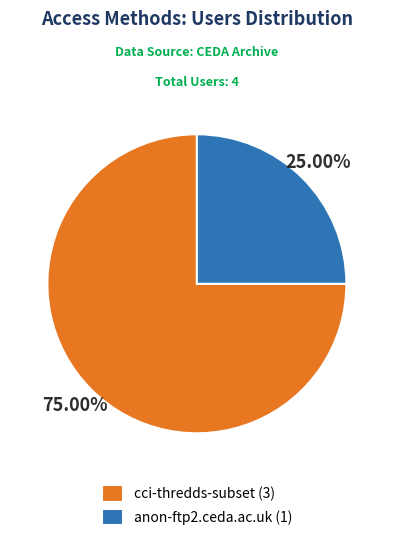

What percentage is the anon-ftp2.ceda.ac.uk slice, to the nearest percent?

25%